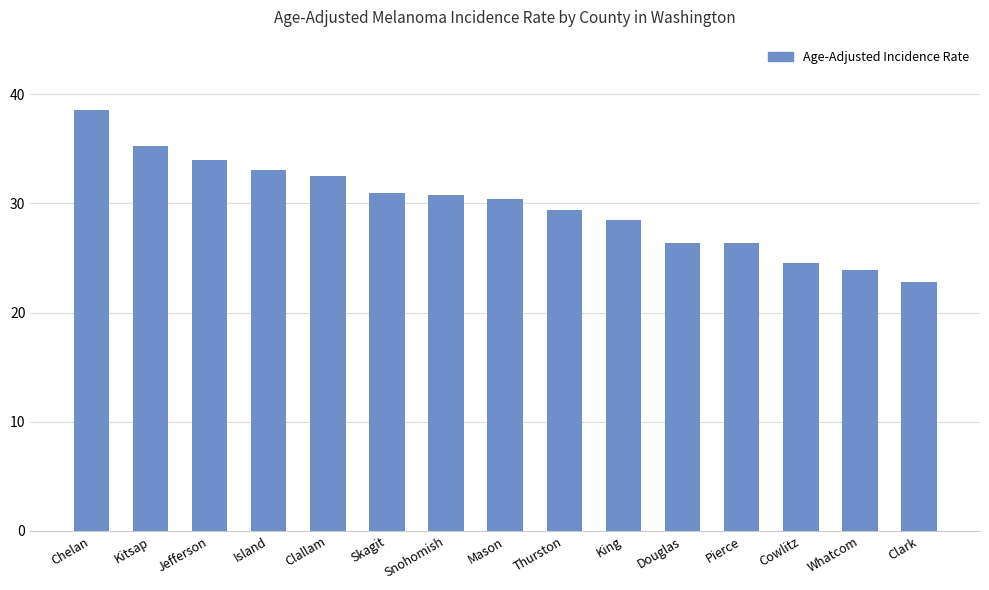

What position from the right is Kitsap?

14